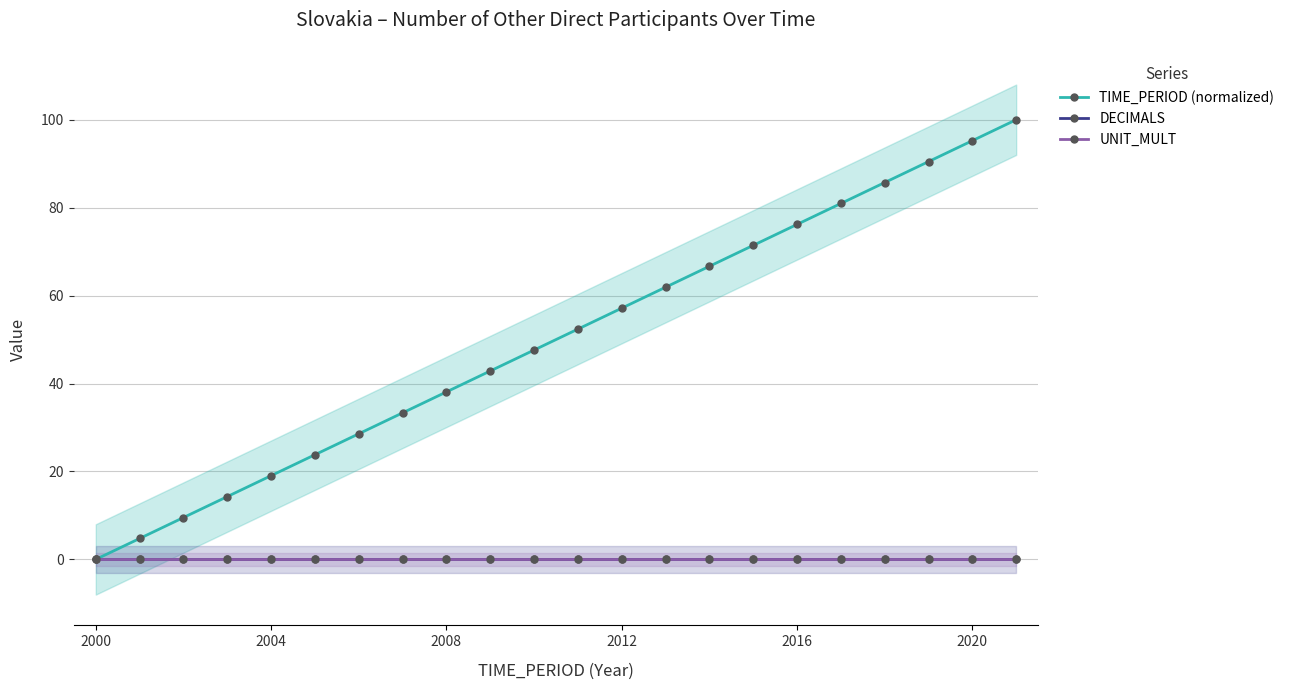

At how many categories does at least one series exceed 23?

17